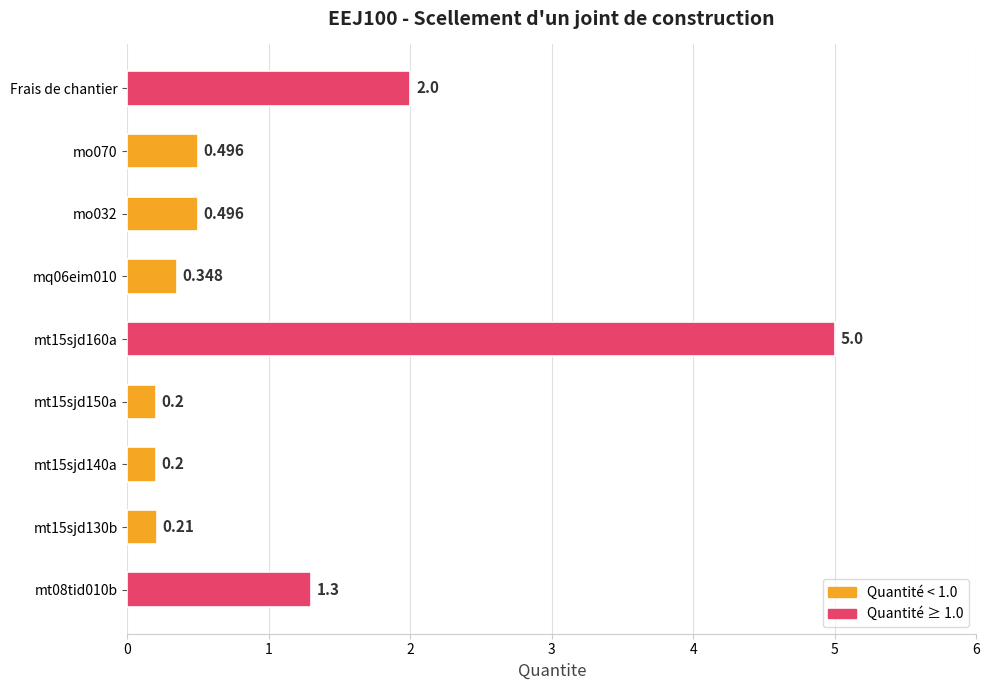

How many distinct data groups are displayed?

1